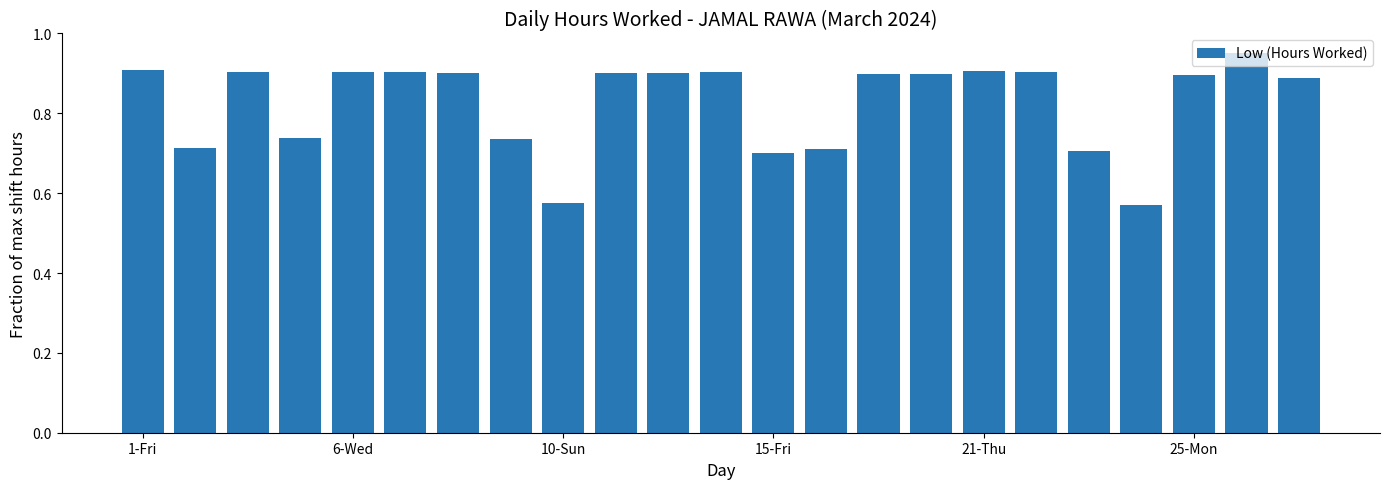

What is the difference between the maximum and second lowest values?

0.4